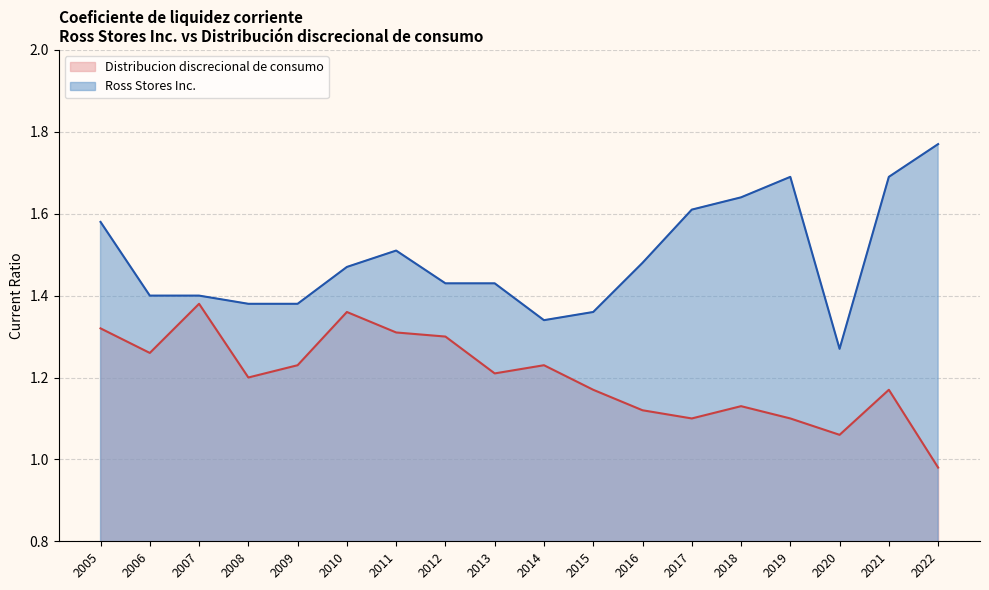

Rank the series by their average value, from lowest to highest.

Distribucion discrecional de consumo, Ross Stores Inc.